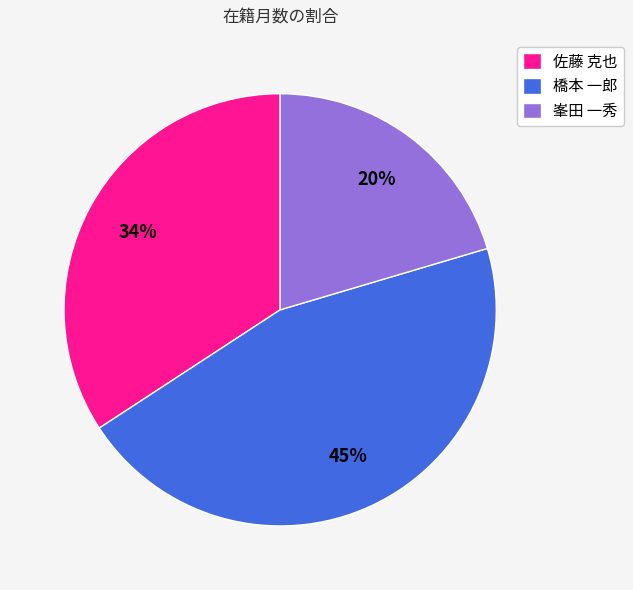

What is the ratio of the value at 佐藤 克也 to the value at 橋本 一郎?

0.8